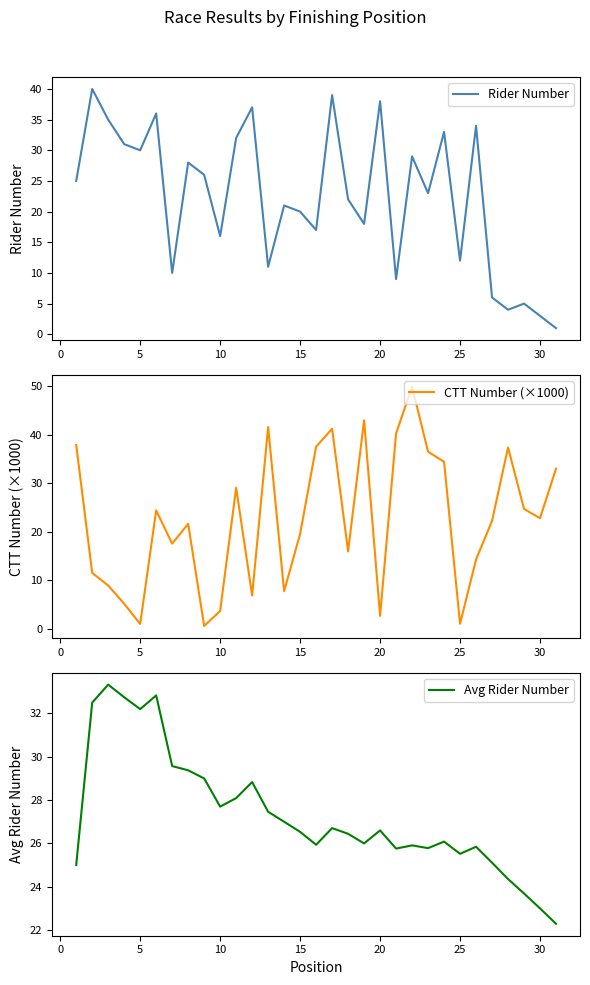

What is the lowest value of the Avg Rider Number series?

22.3